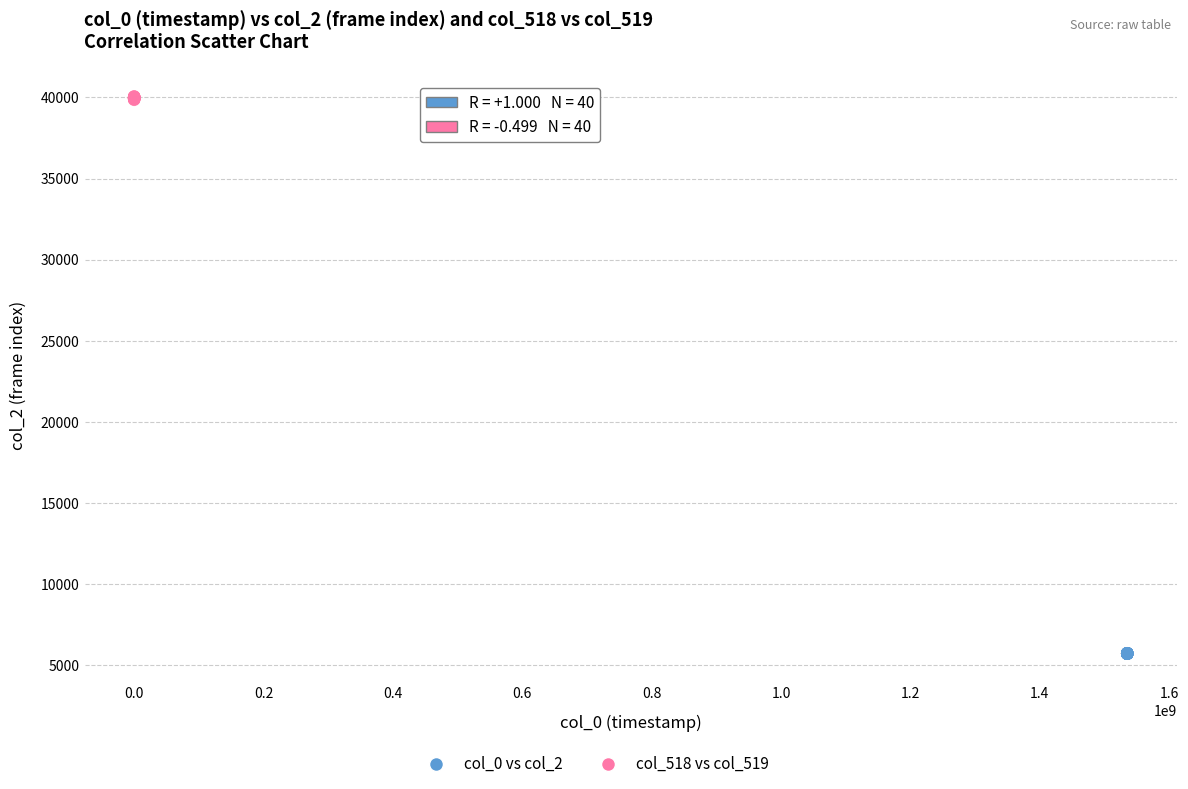

Which series contains the lowest Y value?

col_0 vs col_2